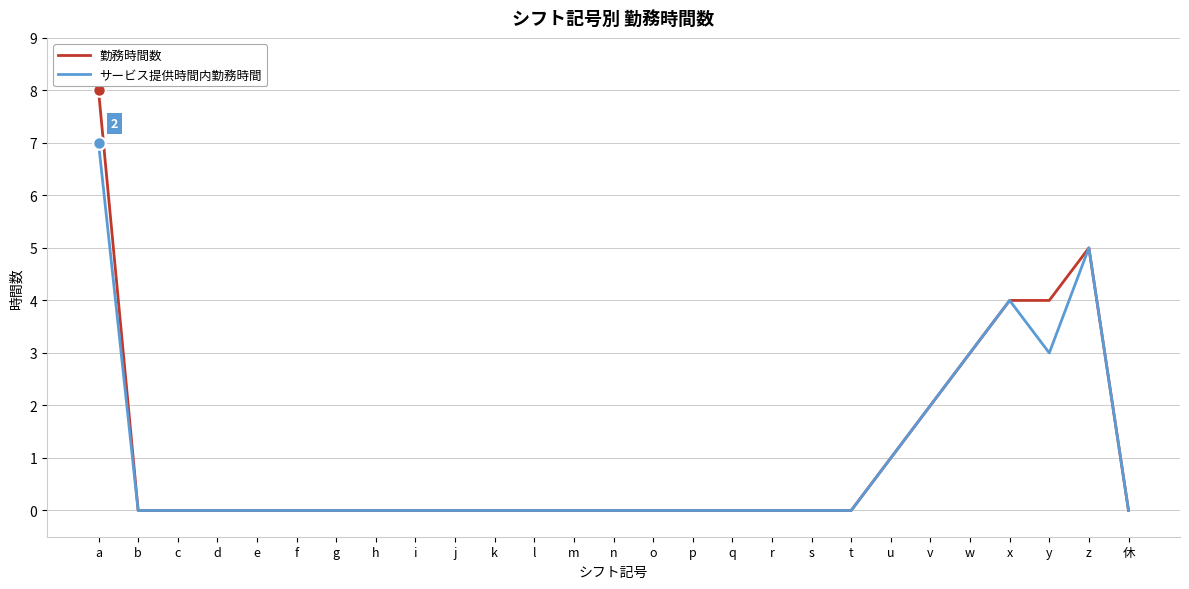

What is the difference between the maximum and minimum values in the 勤務時間数 series?

8